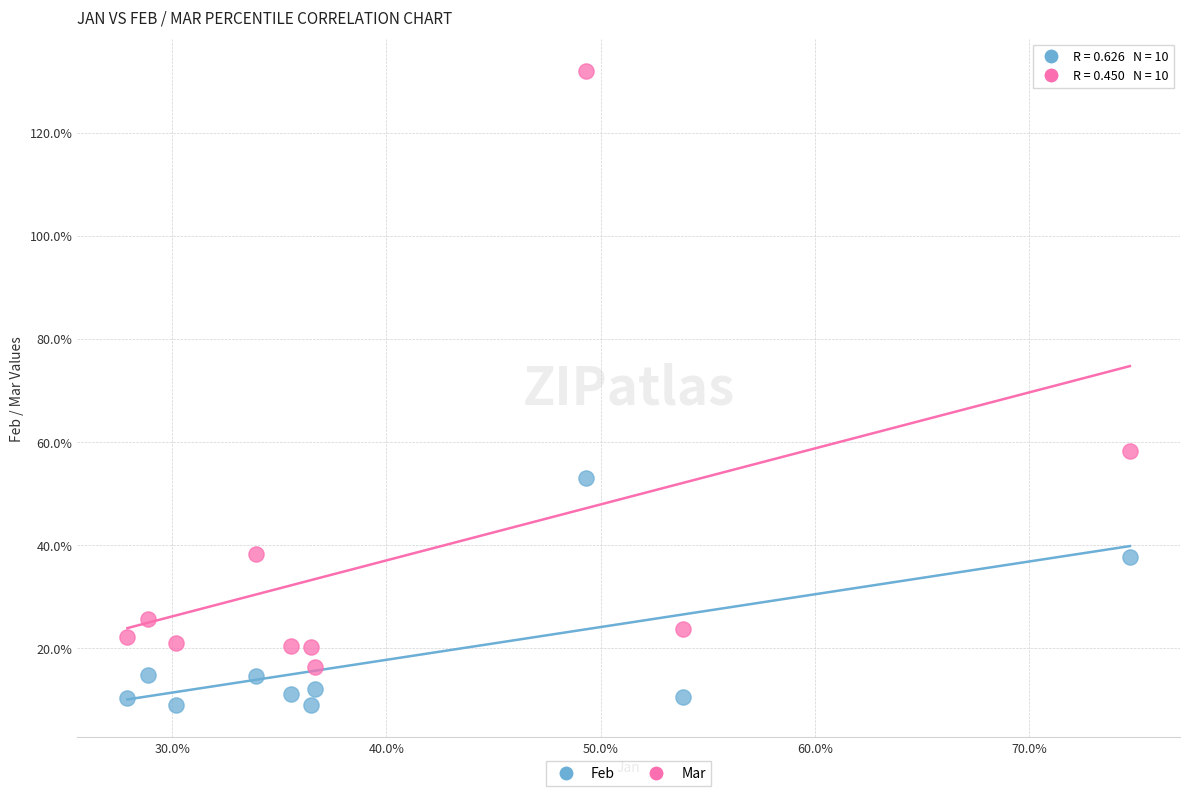

Which series reaches the minimum Y coordinate?

Feb